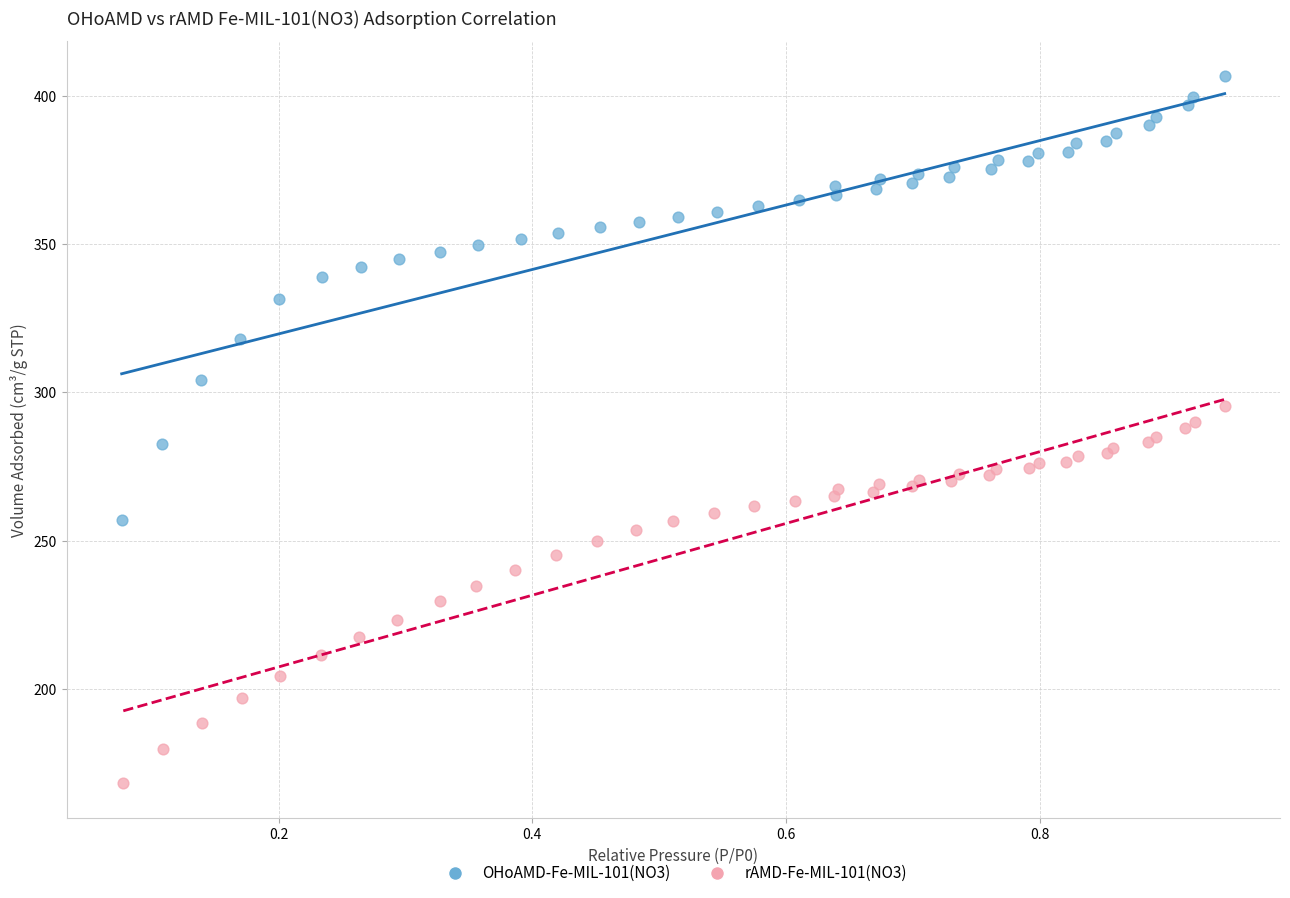

Which series has the largest Y range (max minus min)?

OHoAMD-Fe-MIL-101(NO3)